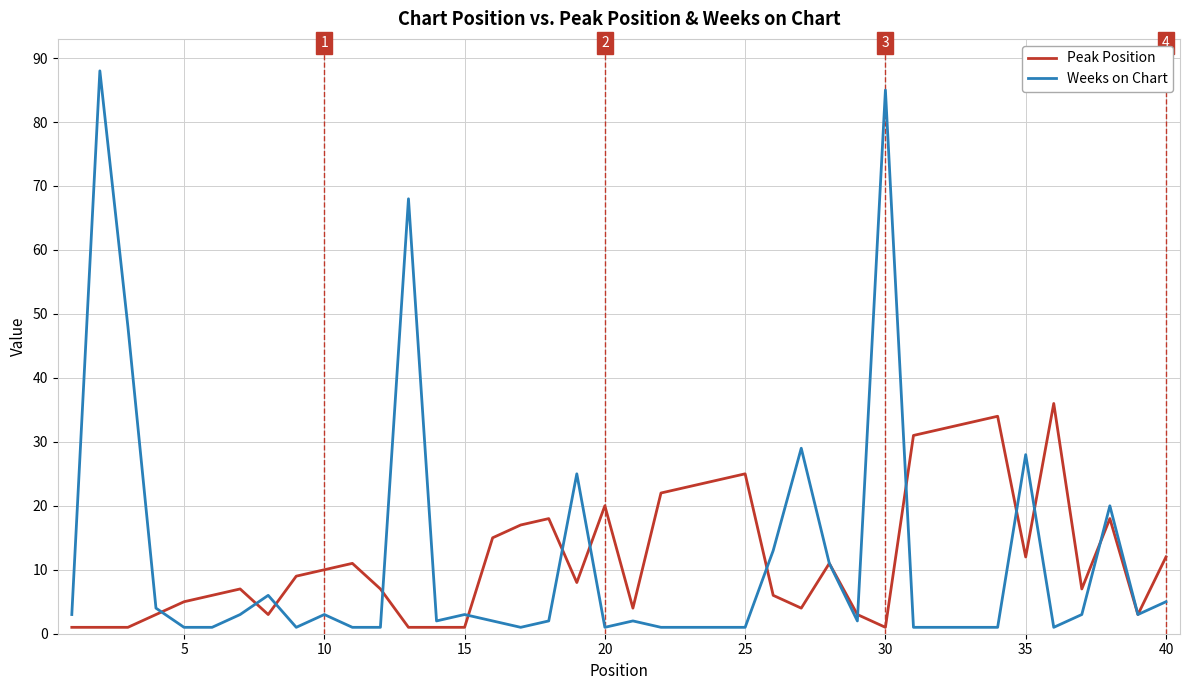

Which series has the widest spread of values?

Weeks on Chart